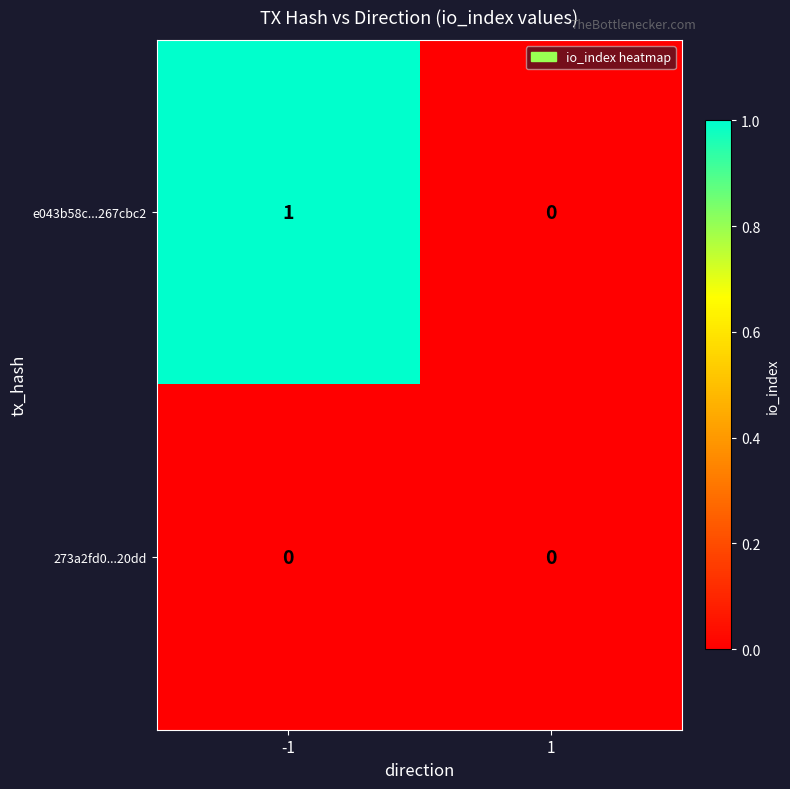

How many data points does each series have?

2